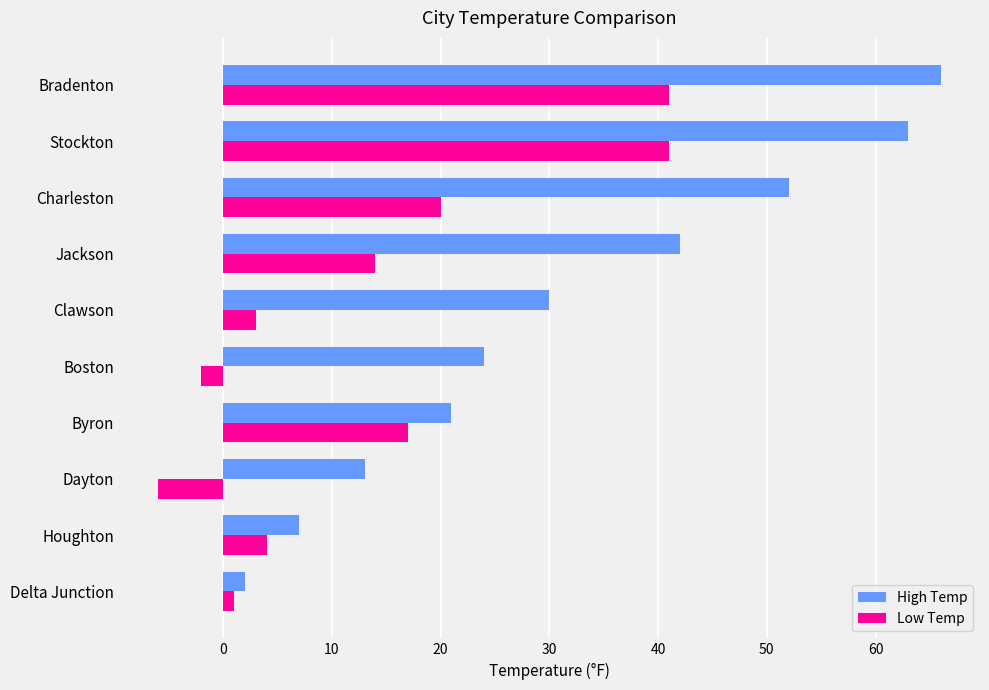

What is the total value across all series at Jackson?

56